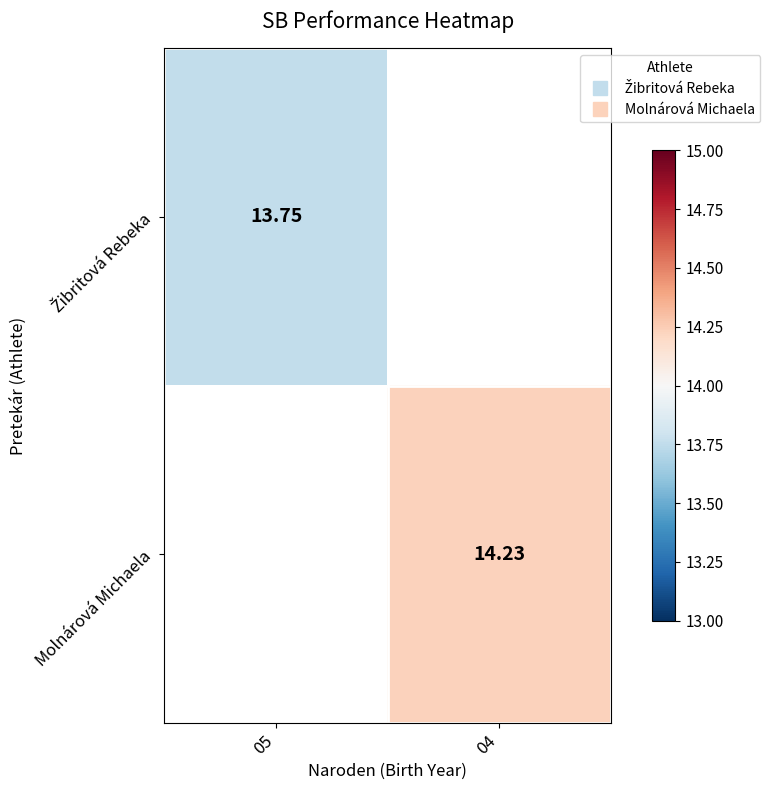

How many distinct data groups are displayed?

2